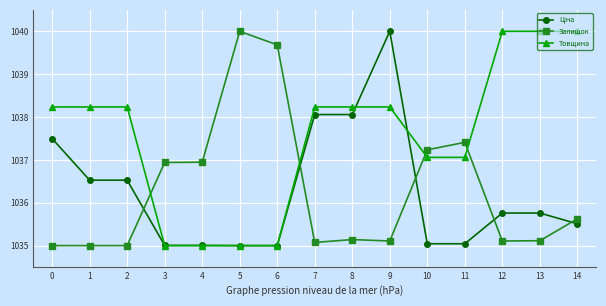

What is the minimum value shown in the chart?

1035.0